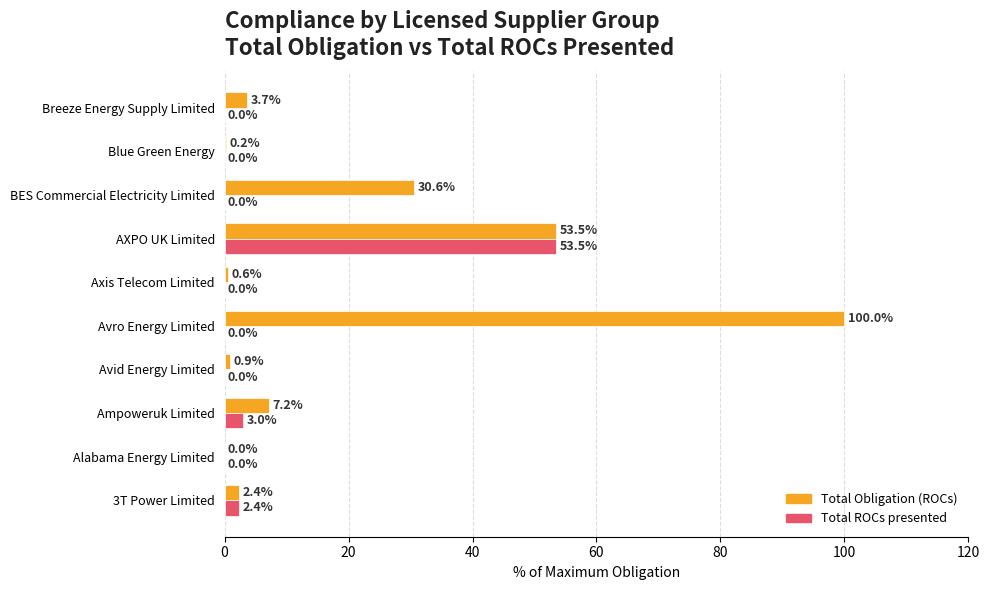

Which series has the largest total across all categories?

Total Obligation (ROCs)